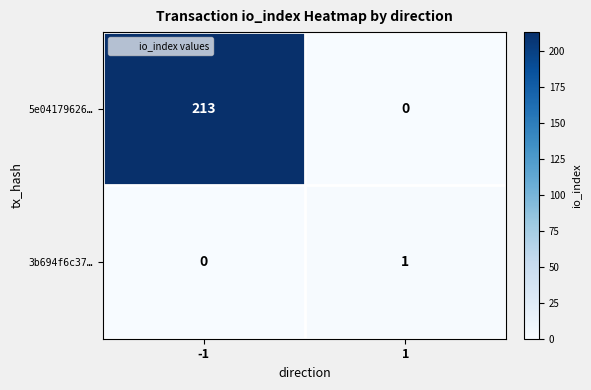

Which series changed the most between -1 and 1?

5e04179626…